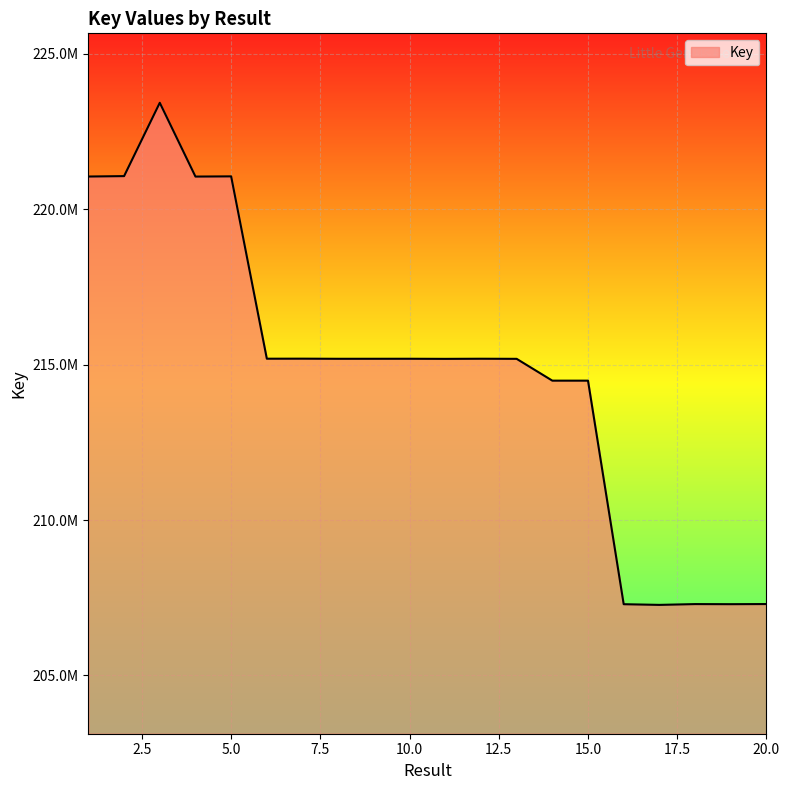

Does the chart have visible grid lines?

Yes